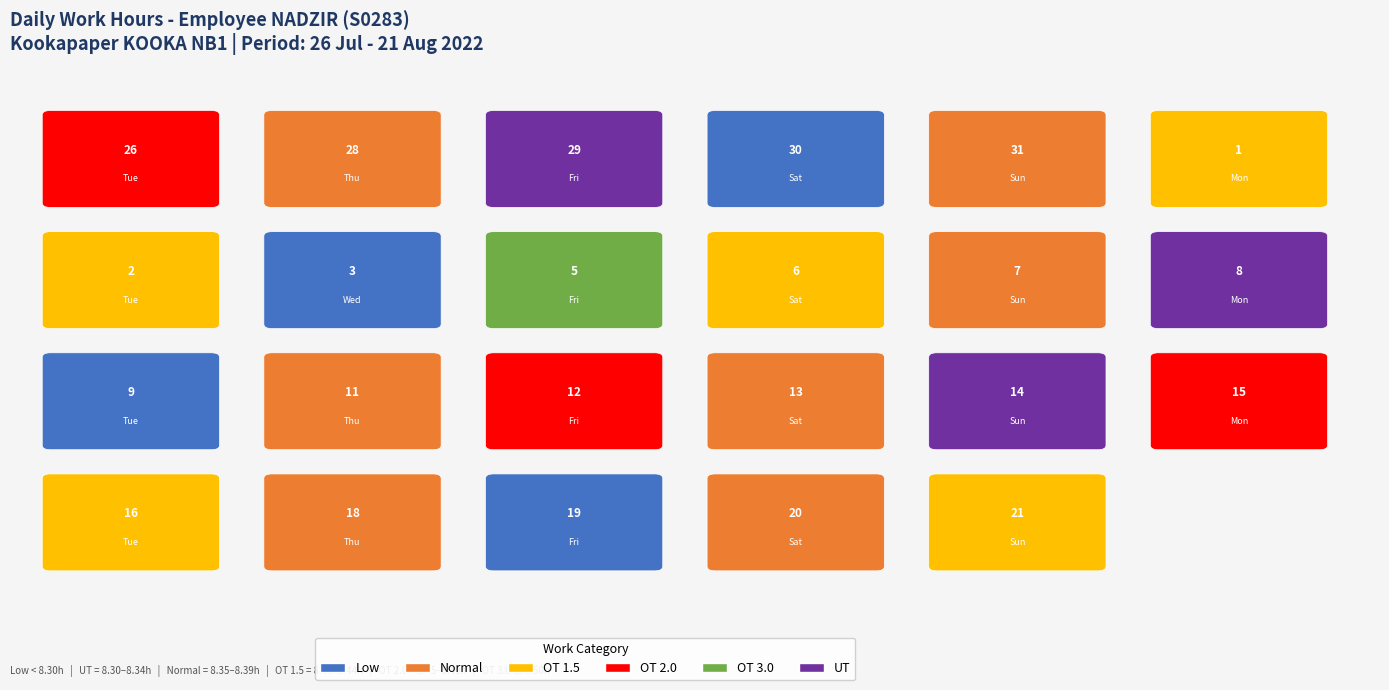

Count the number of categories in the chart.

23